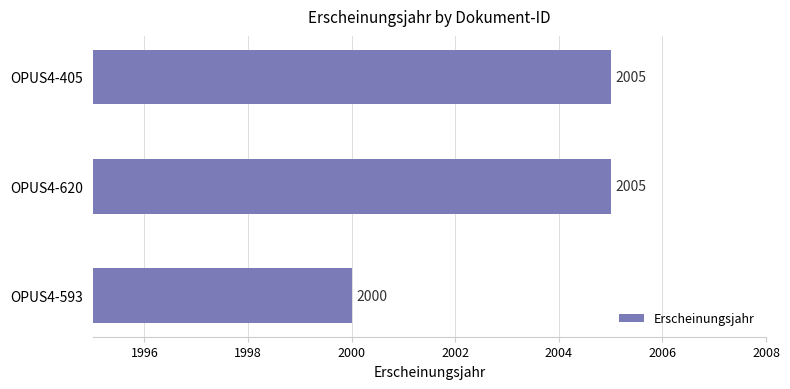

Between OPUS4-593 and OPUS4-405, which is larger?

OPUS4-405